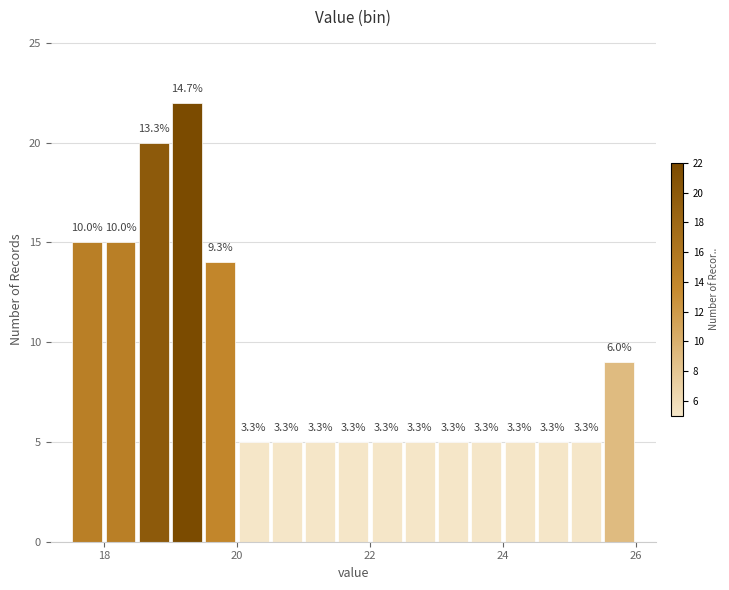

Read against the x-axis, roughly where is the centre of the tallest bar?

19.2